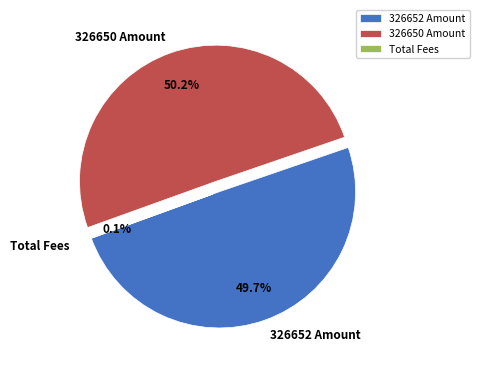

To the nearest percent, what is the average slice percentage?

33%